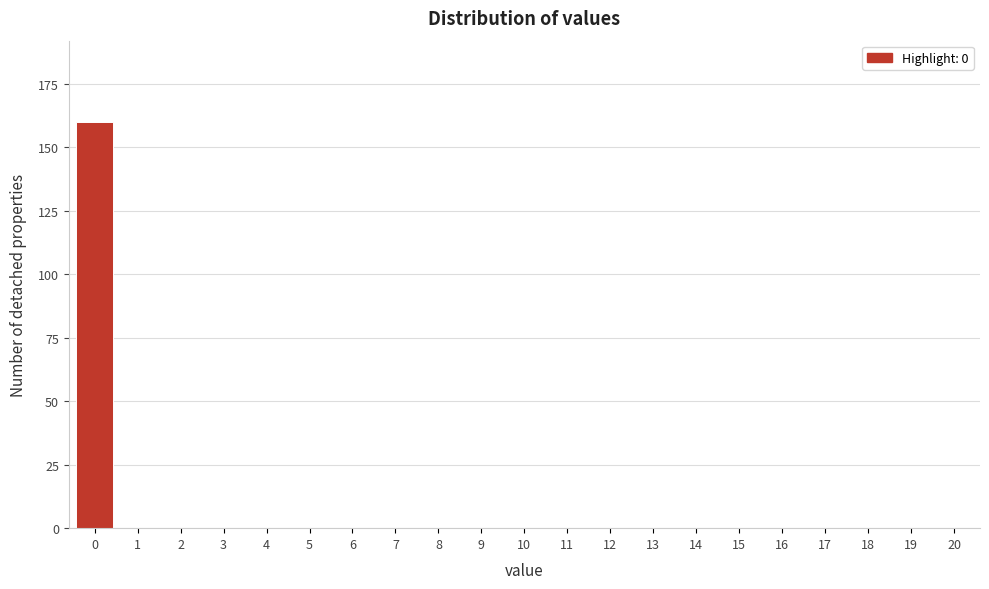

Reading left to right, extract all data points from this chart.

0=160	1=0	2=0	3=0	4=0	5=0	6=0	7=0	8=0	9=0	10=0	11=0	12=0	13=0	14=0	15=0	16=0	17=0	18=0	19=0	20=0